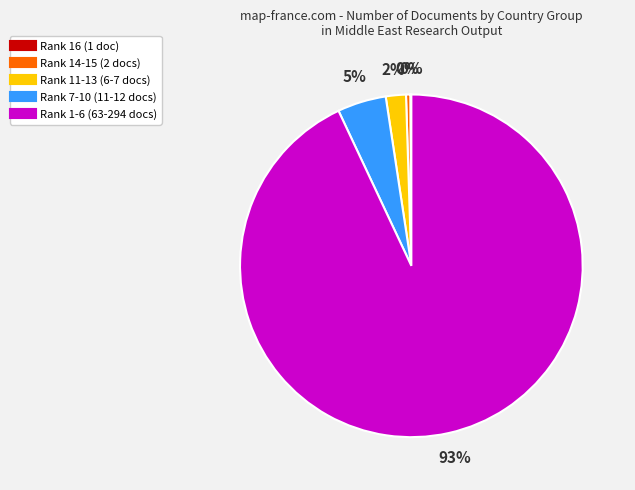

To the nearest percent, what is the difference between the largest and smallest slice percentages?

93%